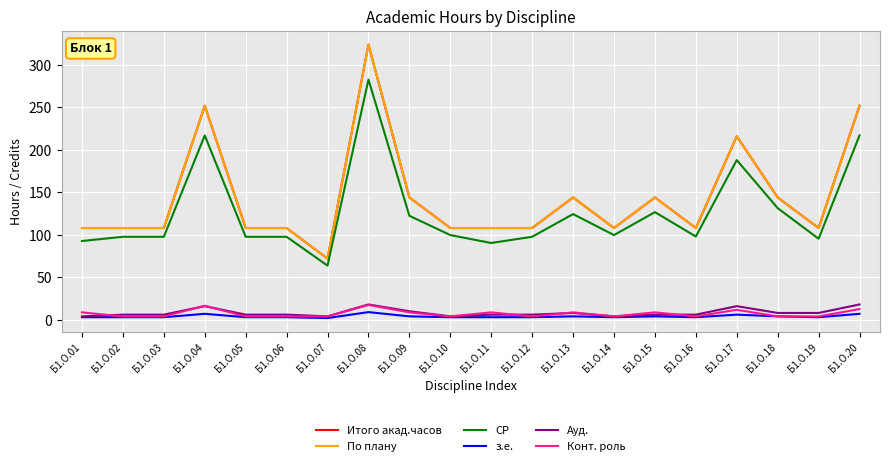

Read the з.е. value at Б1.О.03.

3.0